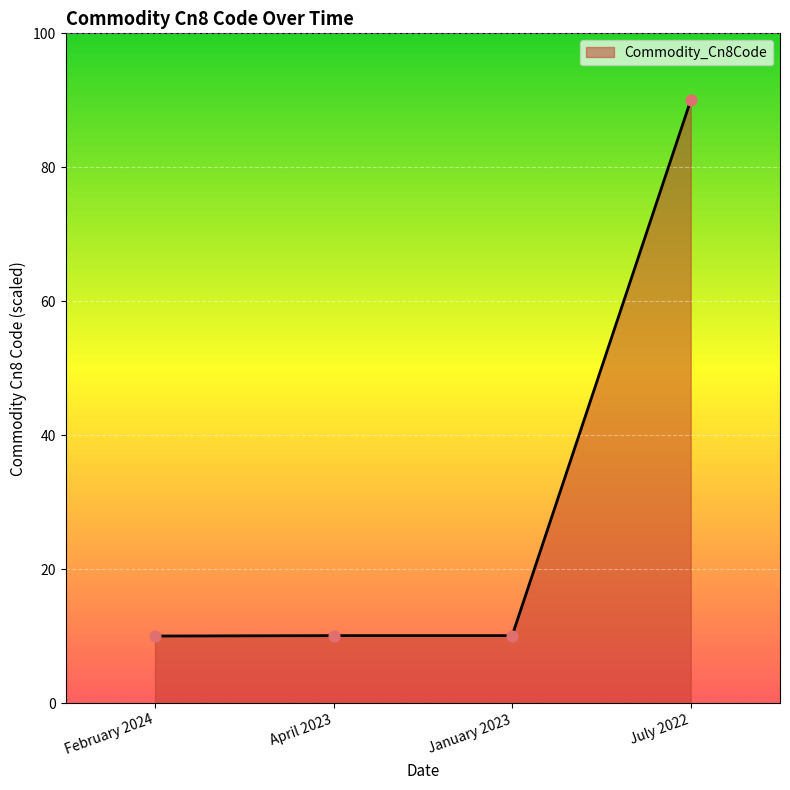

What is the ratio of the value at February 2024 to the value at April 2023?

1.0